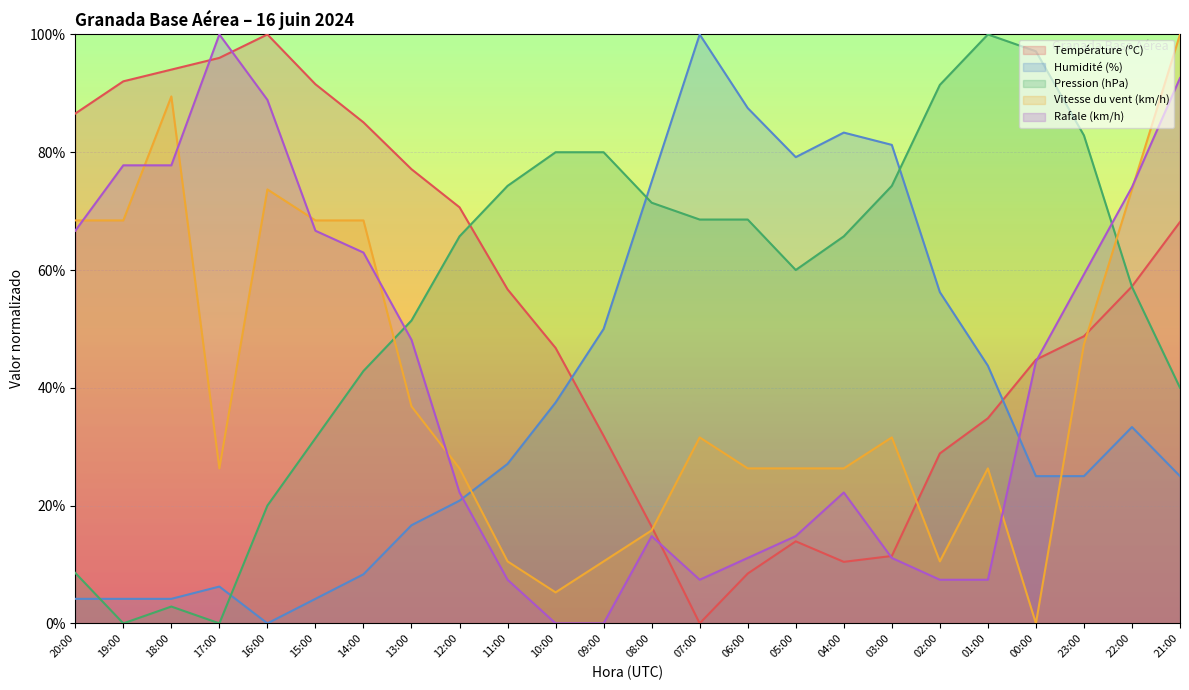

Reading right to left, extract all data points from this chart.

Température (ºC): 68.2	57.2	48.8	44.8	34.8	28.9	11.4	10.4	13.9	8.5	0.0	16.4	31.8	46.8	56.7	70.6	77.1	85.1	91.5	100.0	96.0	94.0	92.0	86.6
Humidité (%): 25.0	33.3	25.0	25.0	43.8	56.2	81.2	83.3	79.2	87.5	100.0	75.0	50.0	37.5	27.1	20.8	16.7	8.3	4.2	0.0	6.2	4.2	4.2	4.2
Pression (hPa): 40.0	57.1	82.9	97.1	100.0	91.4	74.3	65.7	60.0	68.6	68.6	71.4	80.0	80.0	74.3	65.7	51.4	42.9	31.4	20.0	0.0	2.9	0.0	8.6
Vitesse du vent (km/h): 100.0	73.7	47.4	0.0	26.3	10.5	31.6	26.3	26.3	26.3	31.6	15.8	10.5	5.3	10.5	26.3	36.8	68.4	68.4	73.7	26.3	89.5	68.4	68.4
Rafale (km/h): 92.6	74.1	59.3	44.4	7.4	7.4	11.1	22.2	14.8	11.1	7.4	14.8	0.0	0.0	7.4	22.2	48.1	63.0	66.7	88.9	100.0	77.8	77.8	66.7